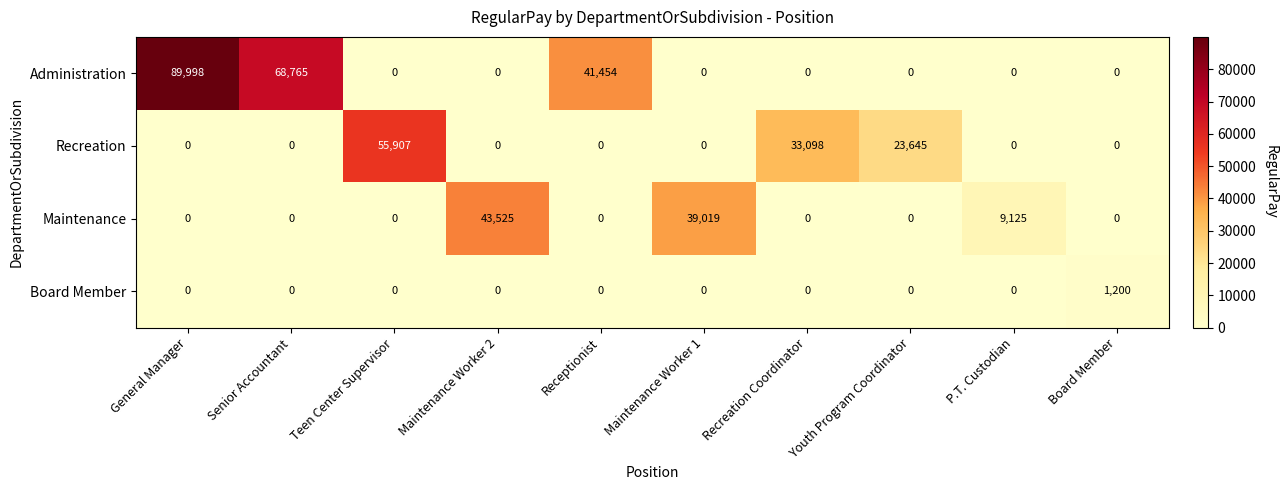

True or false: Recreation has a value of 33098 at Recreation Coordinator.

True